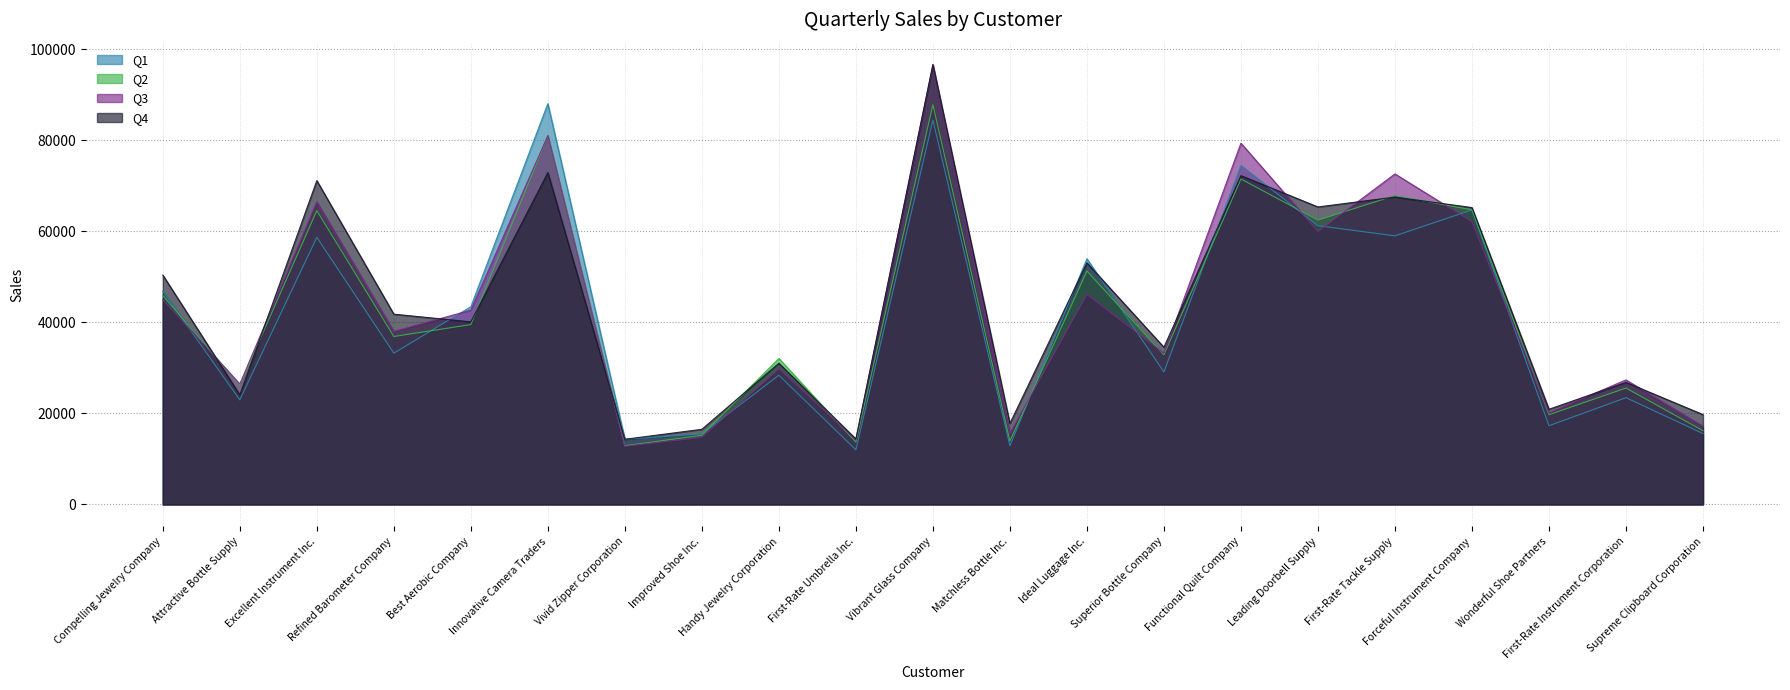

Rank the series by their maximum value, from lowest to highest.

Q2, Q1, Q3, Q4